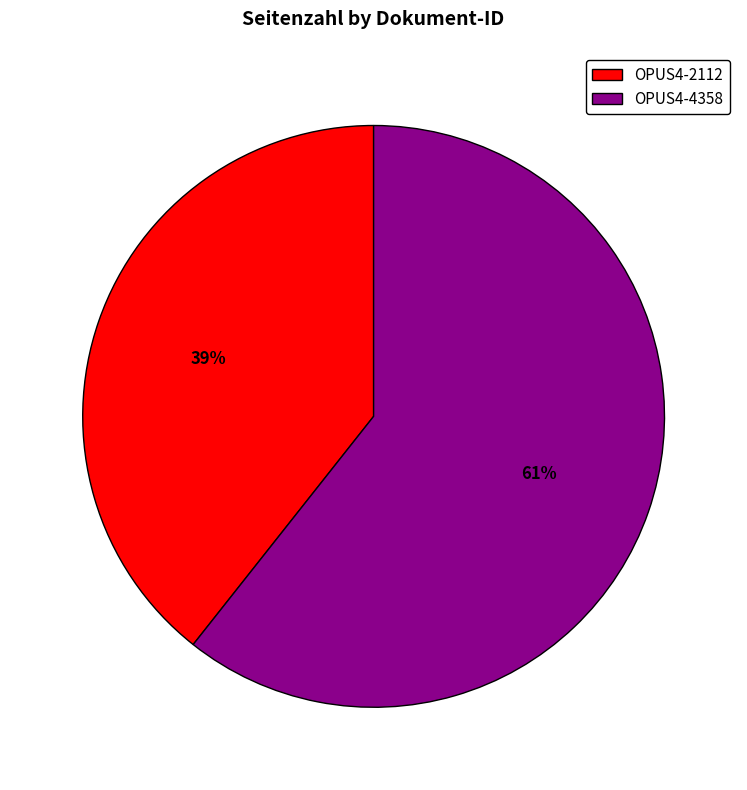

The OPUS4-2112 slice represents 39% of the pie. True or false?

True